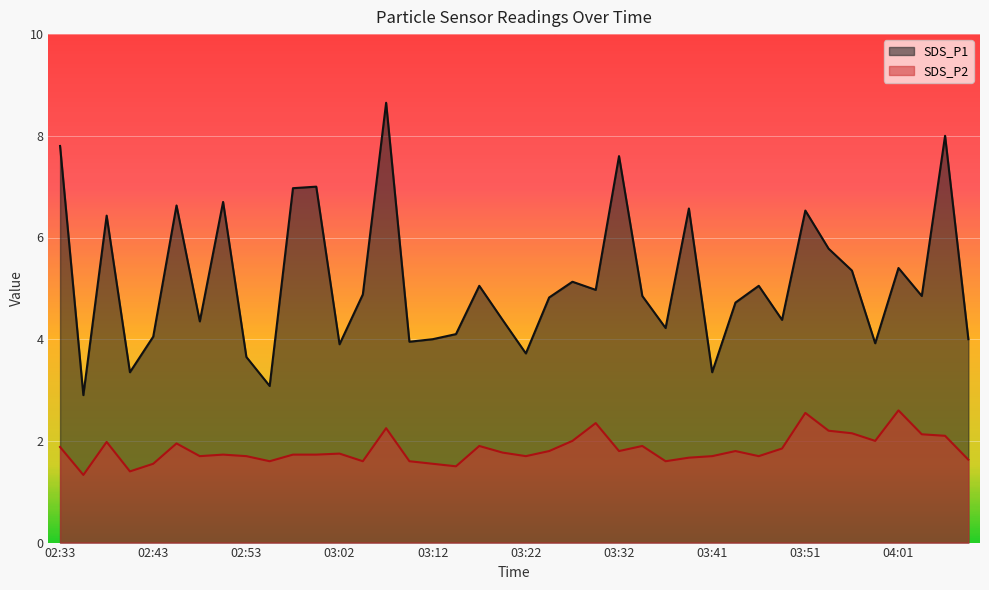

Between 03:39 and 03:41, which is larger?

03:39